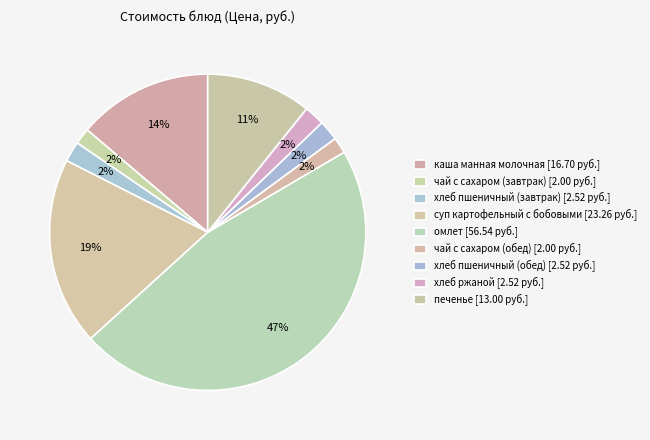

Which slice is the smallest?

чай с сахаром (завтрак)